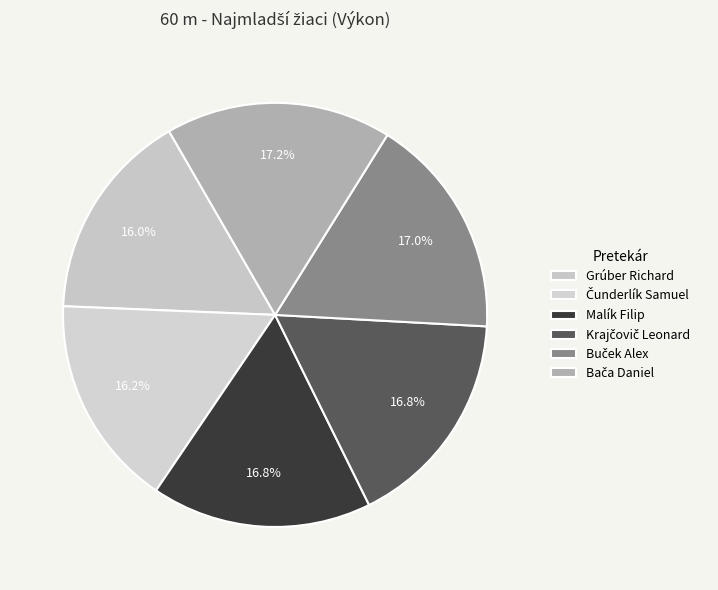

Which category has the smallest portion of the pie?

Grúber Richard